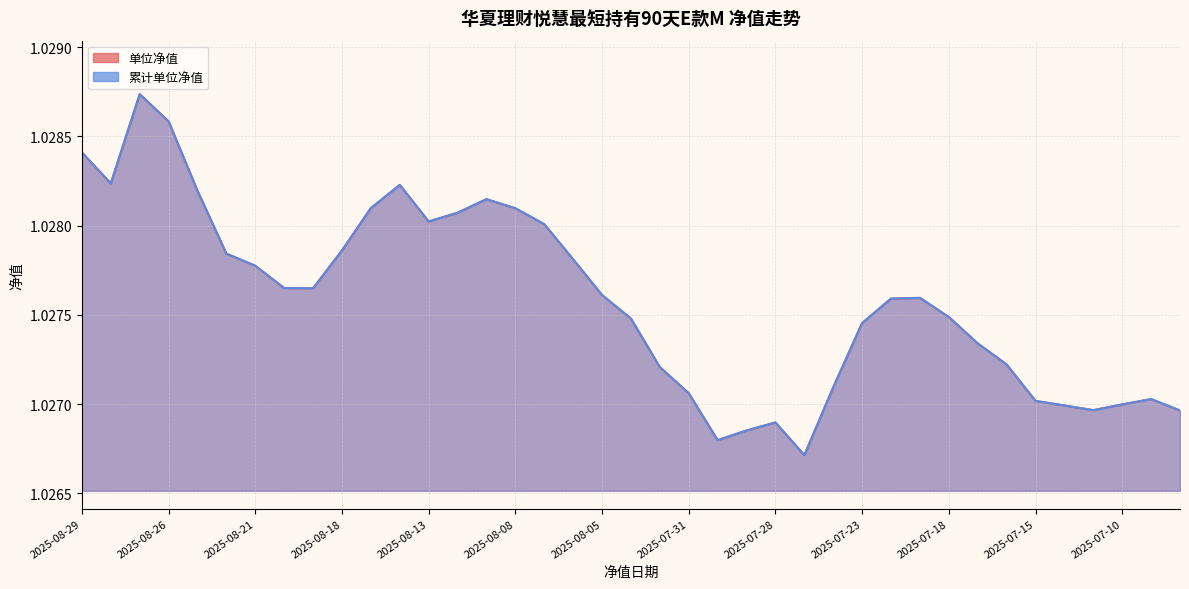

Reading left to right, list all the values displayed in this chart.

单位净值: 1.0	1.0	1.0	1.0	1.0	1.0	1.0	1.0	1.0	1.0	1.0	1.0	1.0	1.0	1.0	1.0	1.0	1.0	1.0	1.0	1.0	1.0	1.0	1.0	1.0	1.0	1.0	1.0	1.0	1.0	1.0	1.0	1.0	1.0	1.0	1.0	1.0	1.0	1.0
累计单位净值: 1.0	1.0	1.0	1.0	1.0	1.0	1.0	1.0	1.0	1.0	1.0	1.0	1.0	1.0	1.0	1.0	1.0	1.0	1.0	1.0	1.0	1.0	1.0	1.0	1.0	1.0	1.0	1.0	1.0	1.0	1.0	1.0	1.0	1.0	1.0	1.0	1.0	1.0	1.0